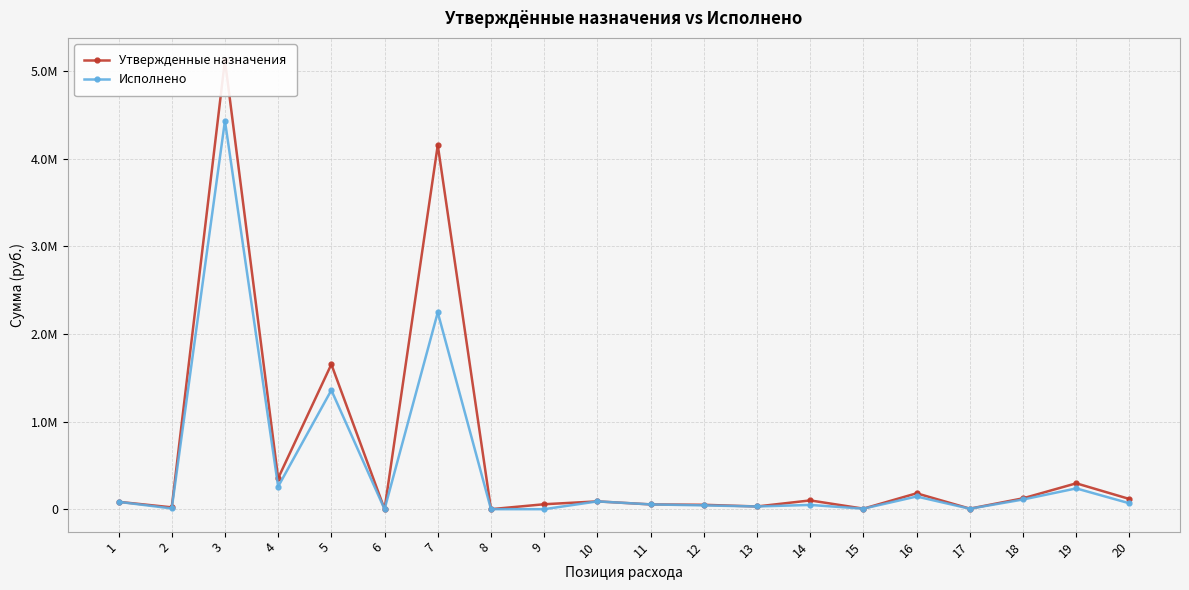

At which category is the sum across all series the highest?

3